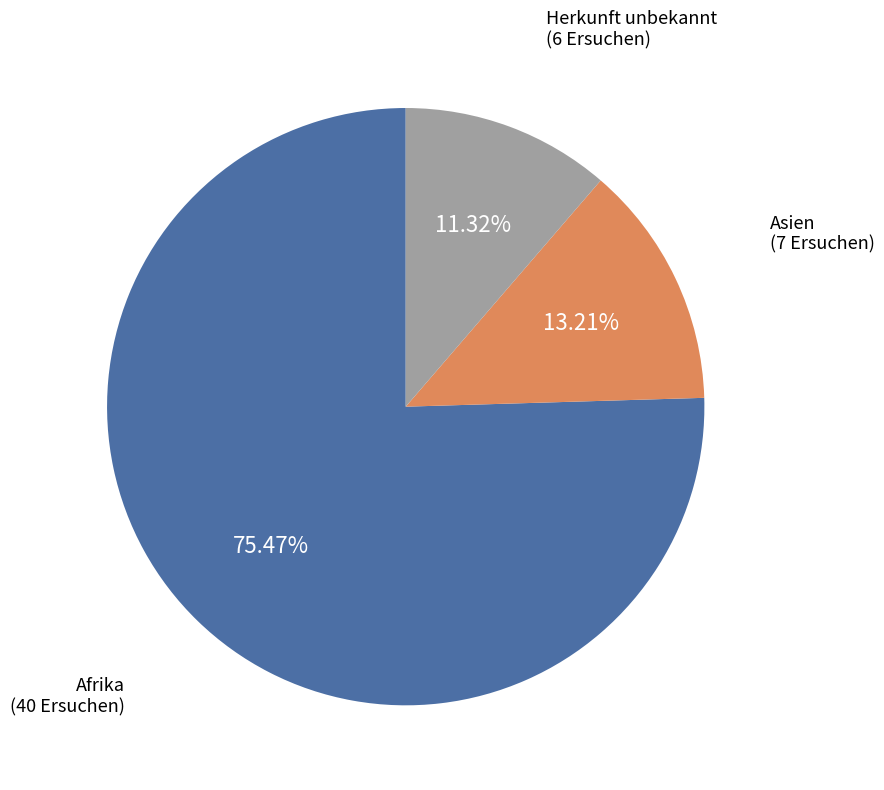

Is there a majority slice in this chart?

Yes